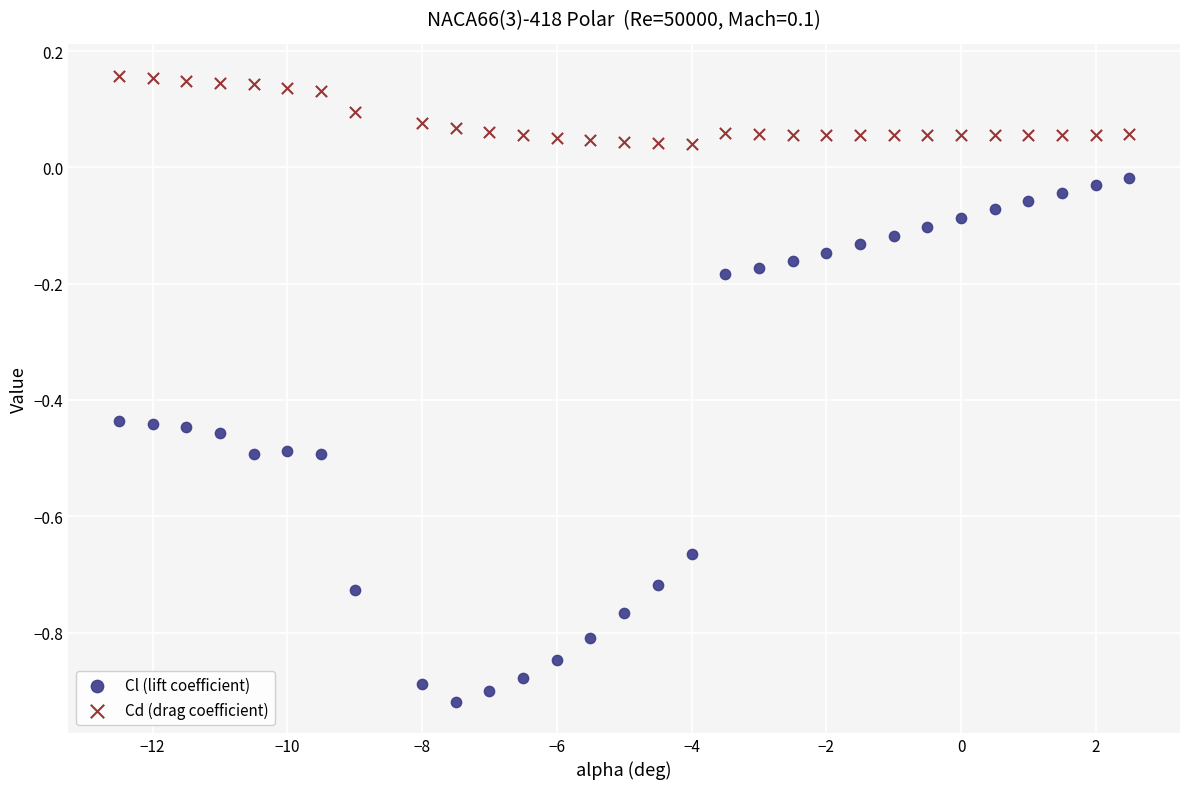

What are all the series names shown in the legend?

Cl (lift coefficient), Cd (drag coefficient)